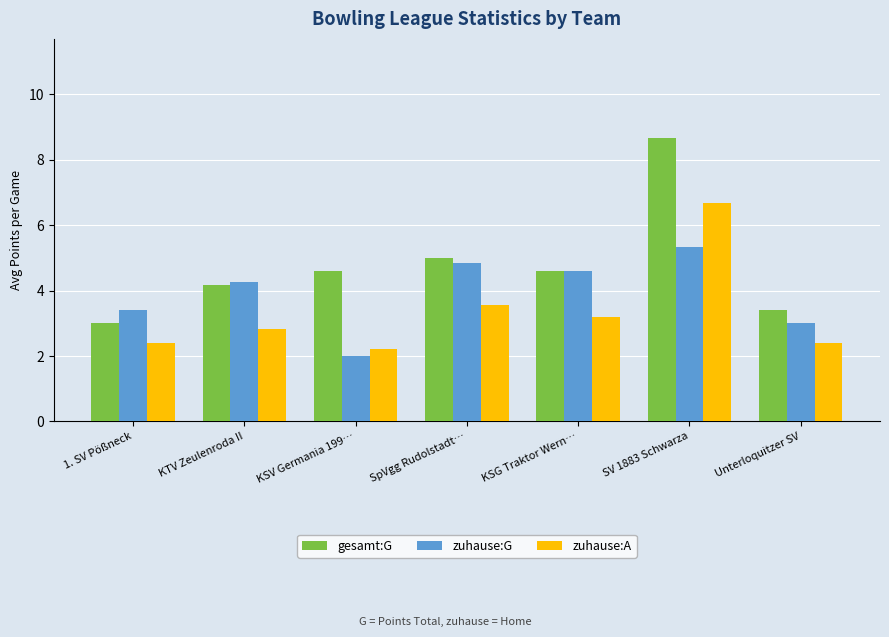

True or false: gesamt:G has a value of 4.6 at KSG Traktor Wern….

True